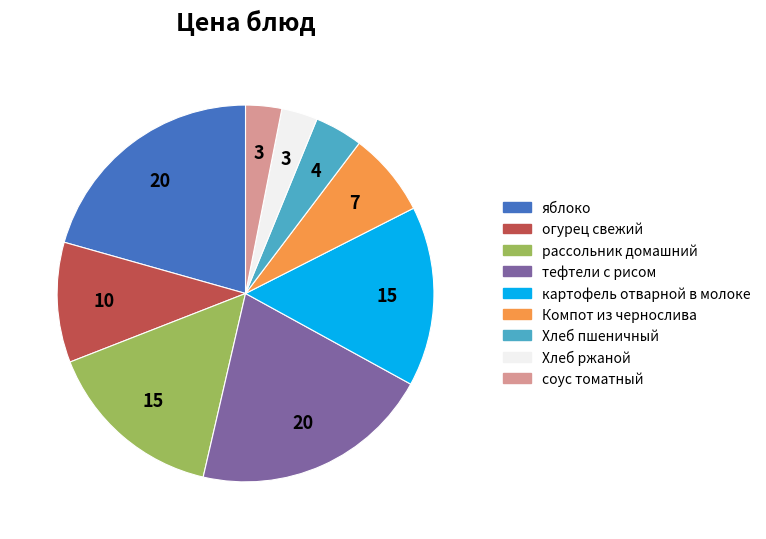

What is the ratio of the value at рассольник домашний to the value at картофель отварной в молоке?

1.0